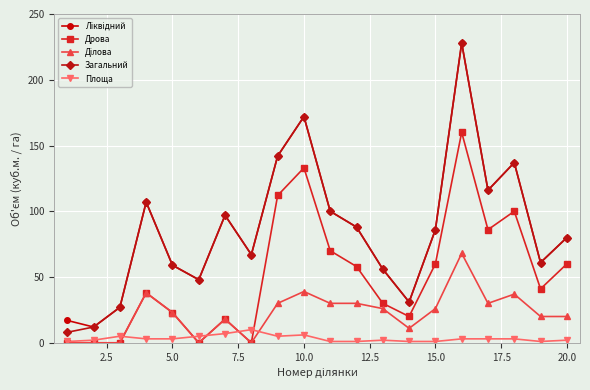

How many interior local peaks does the Загальний series have?

5